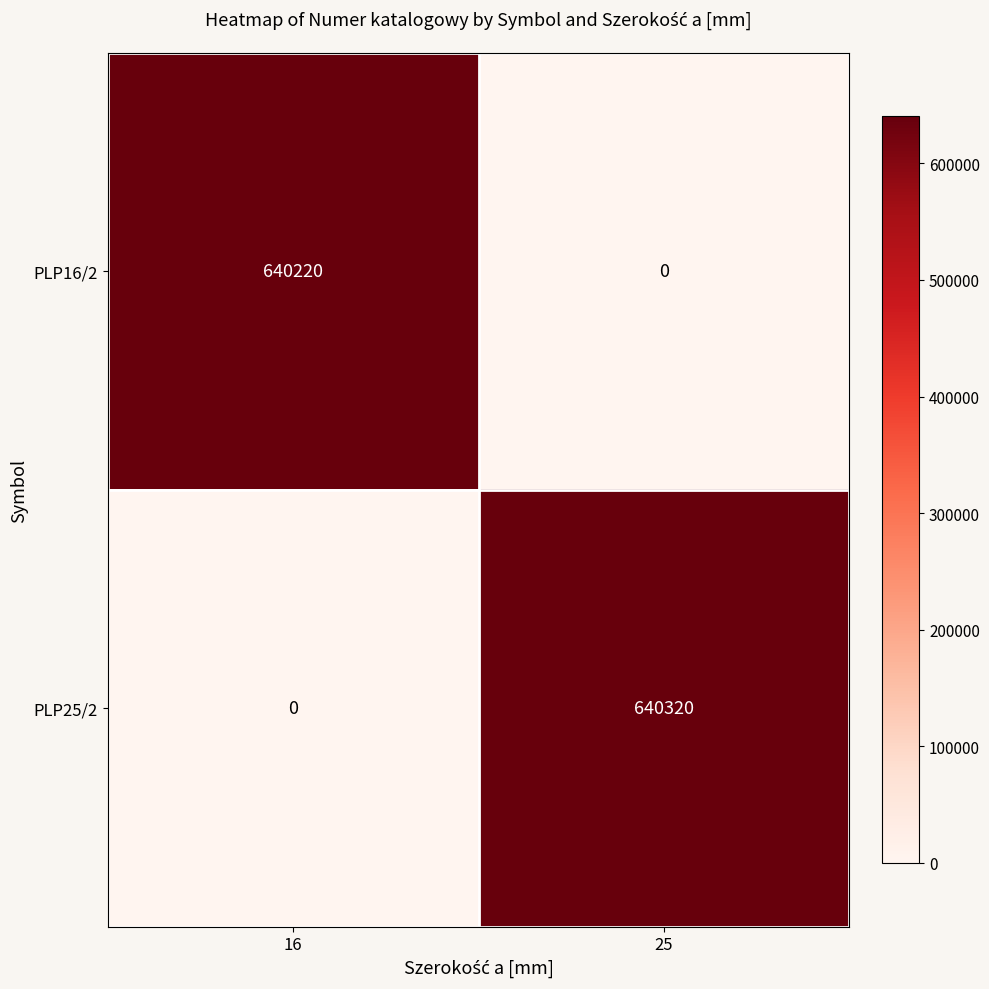

List the series in order of their peak value, highest first.

PLP25/2, PLP16/2